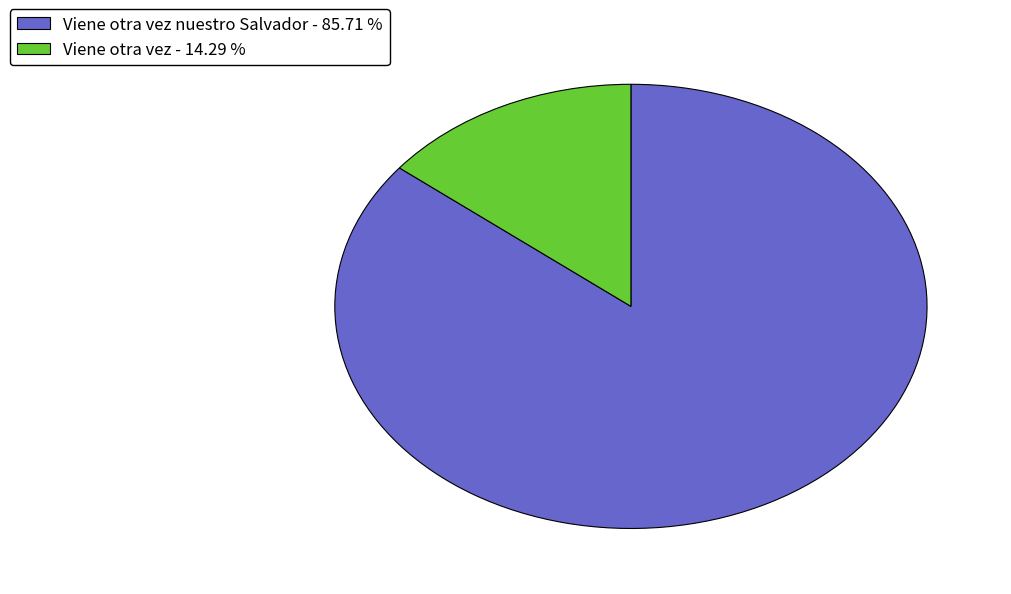

Which category accounts for the majority?

Viene otra vez nuestro Salvador - 85.71 %